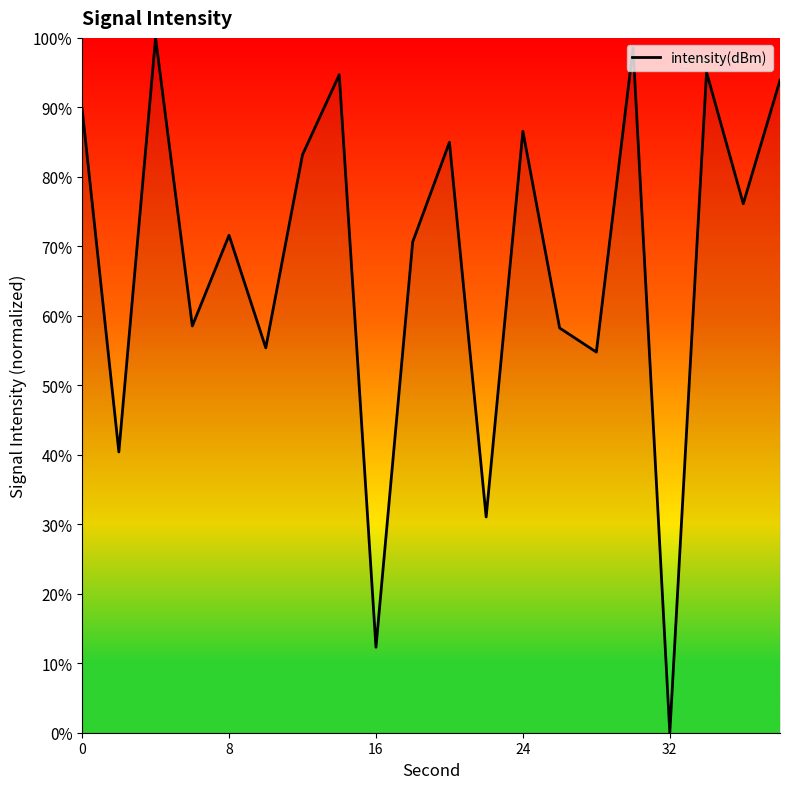

What is the difference between the maximum and minimum values?

100.0